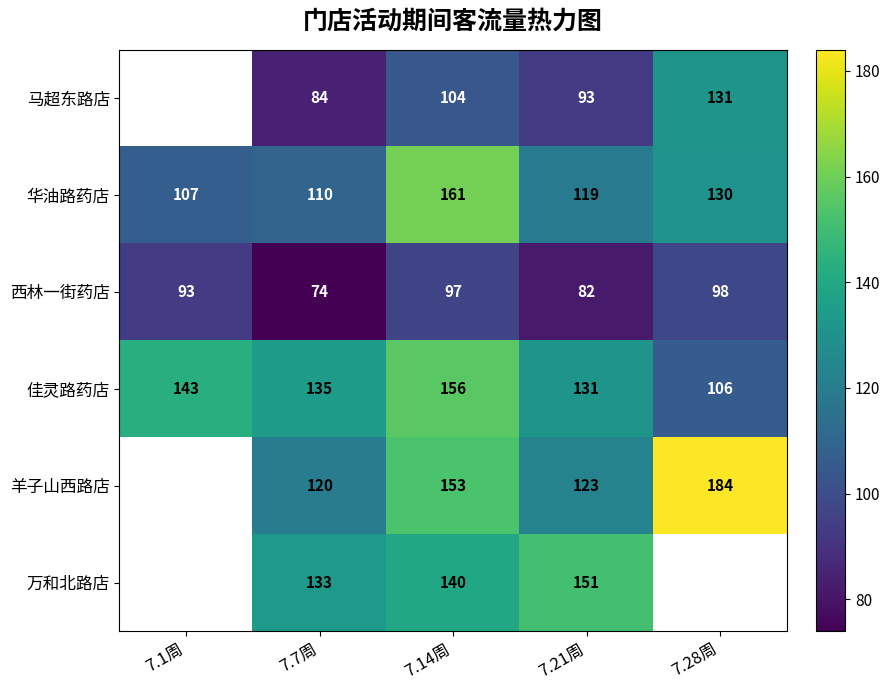

Count the number of data series in this chart.

6